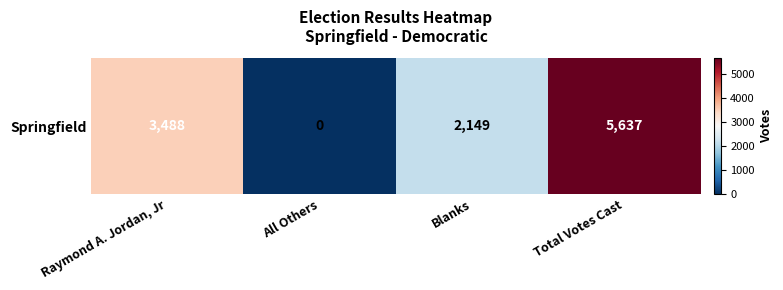

Reading right to left, what are all the values shown in this chart?

Total Votes Cast=5637	Blanks=2149	All Others=0	Raymond A. Jordan, Jr=3488